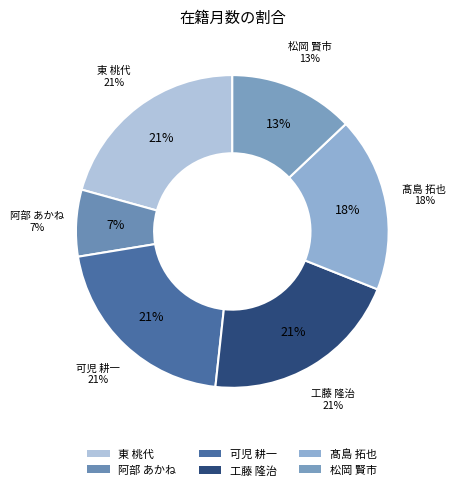

Does 阿部 あかね represent more than half of the total?

No